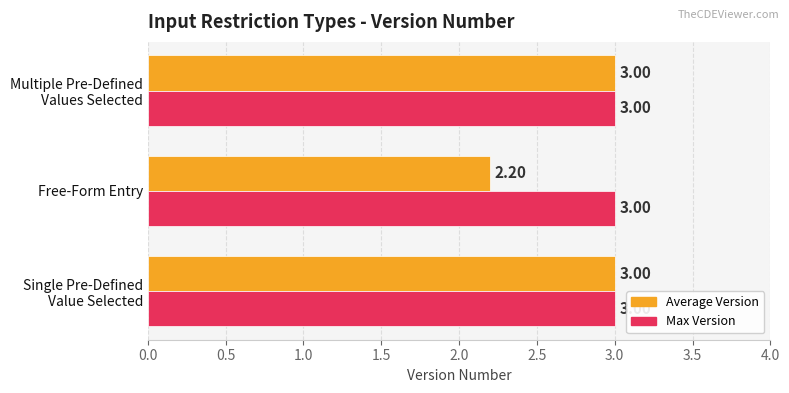

List the series in order of their overall mean, lowest first.

Average Version, Max Version